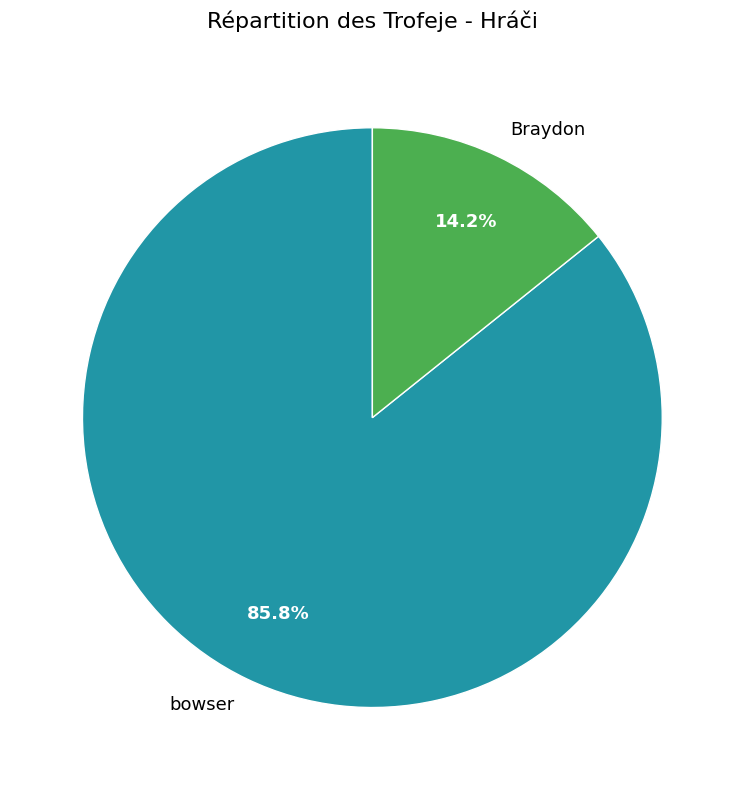

Rank the categories by value from highest to lowest.

bowser, Braydon